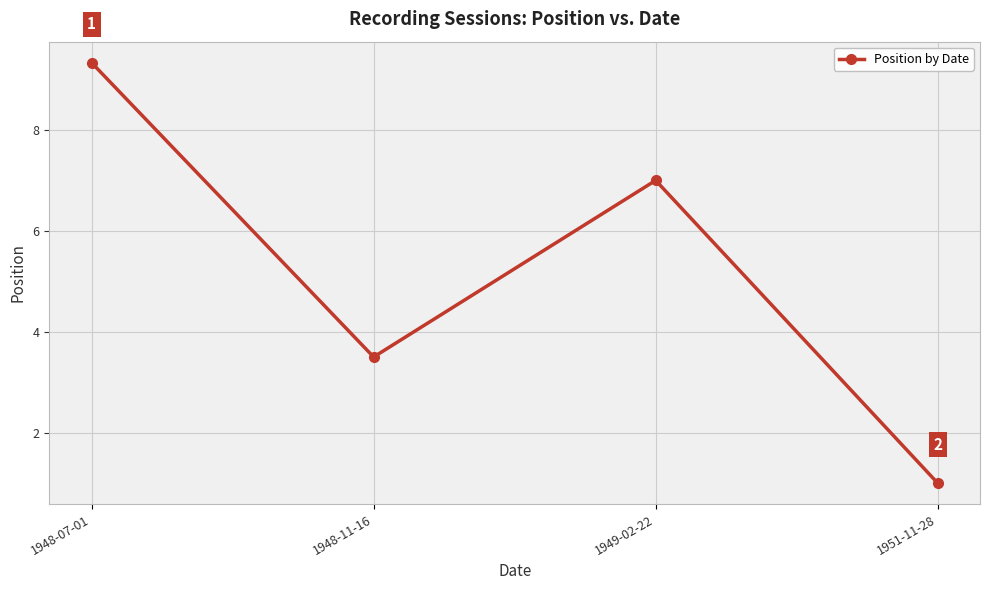

What is the label of the 4th point from the right?

1948-07-01